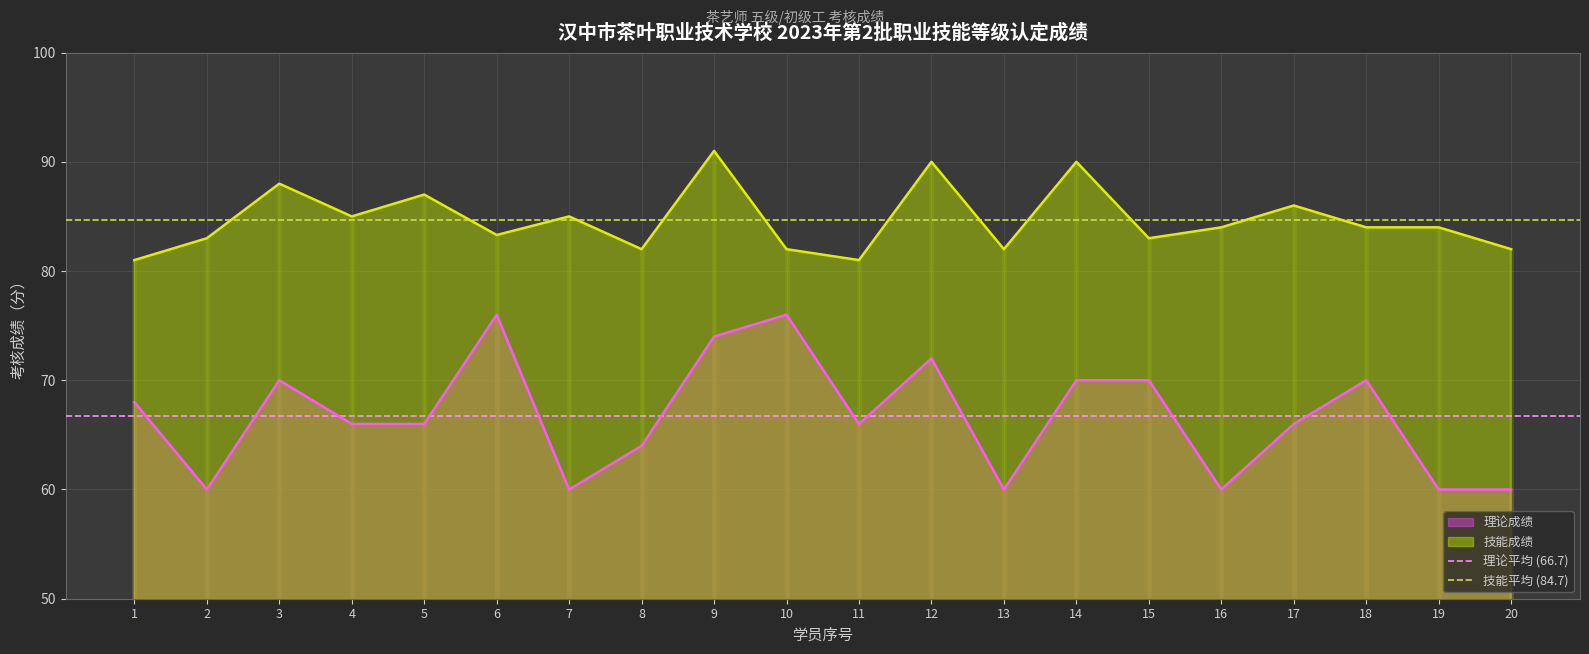

How many distinct data groups are displayed?

2